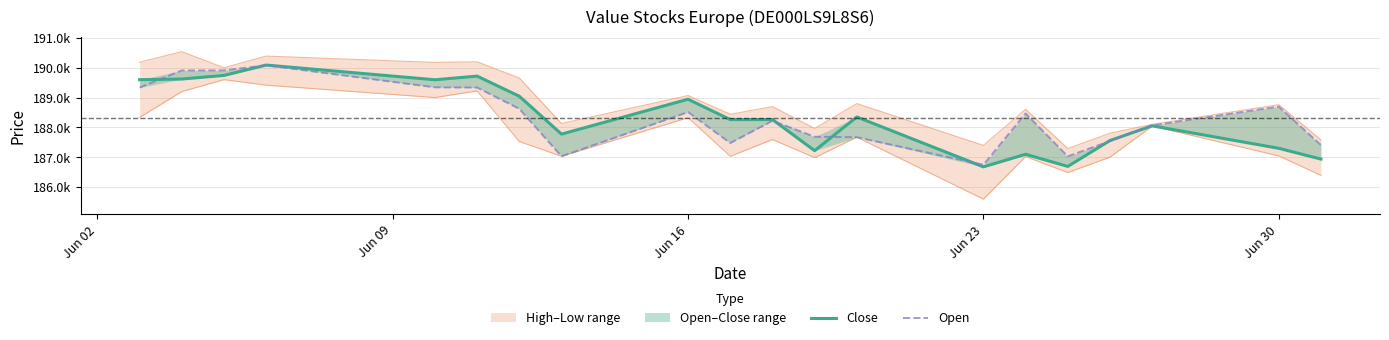

Reading left to right, what are all the values shown in this chart?

Close: 189603	189625	189746	190094	189600	189723	189048	187778	188948	188265	188266	187222	188353	186679	187101	186694	187563	188056	187302	186940
Open: 189340	189912	189914	190085	189346	189339	188627	187034	188517	187479	188225	187689	187674	186749	188470	187031	187545	188070	188700	187411